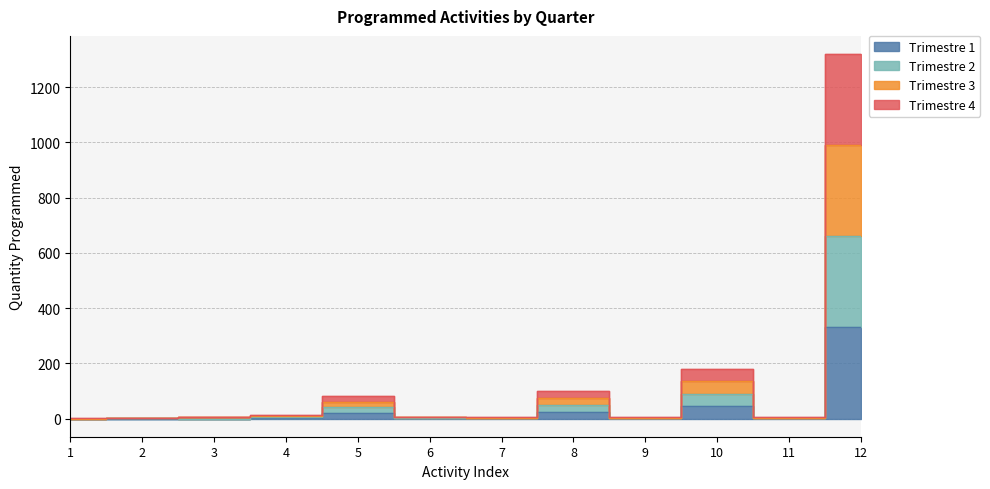

At how many categories does at least one series exceed 752?

1